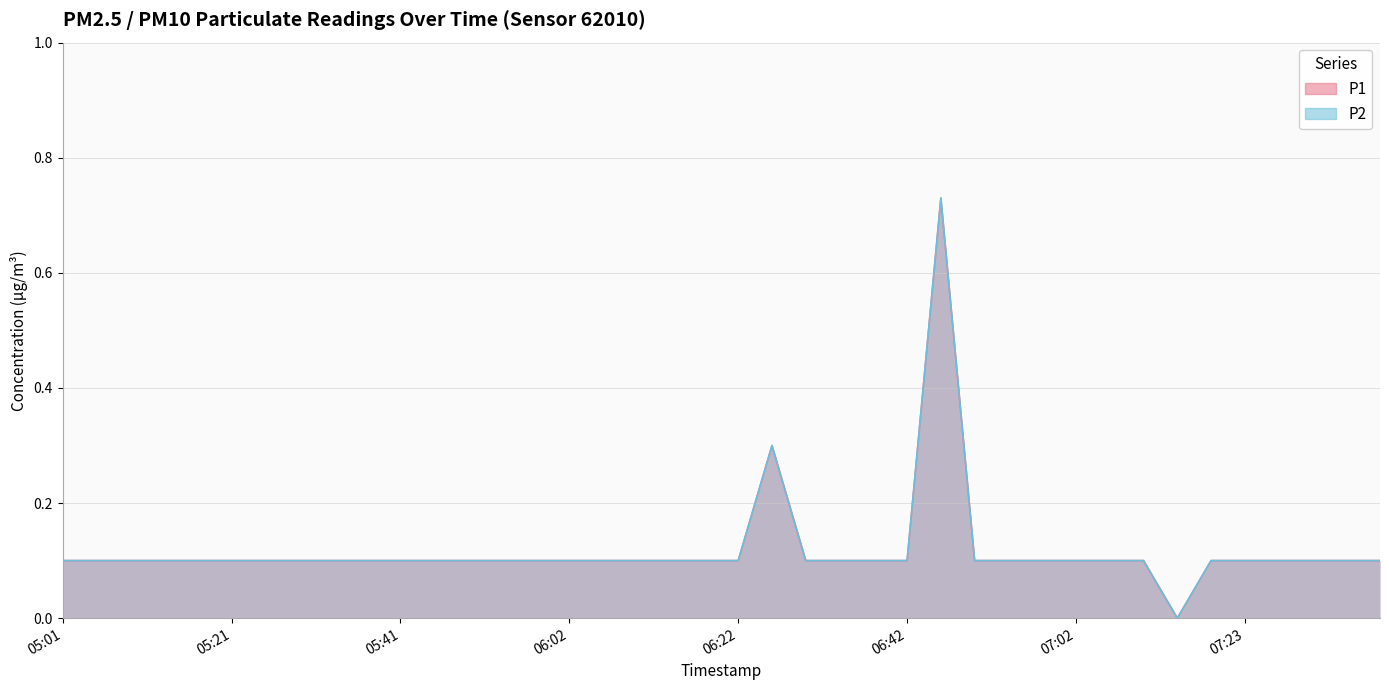

Which category has the lowest value in the P1 series?

07:15